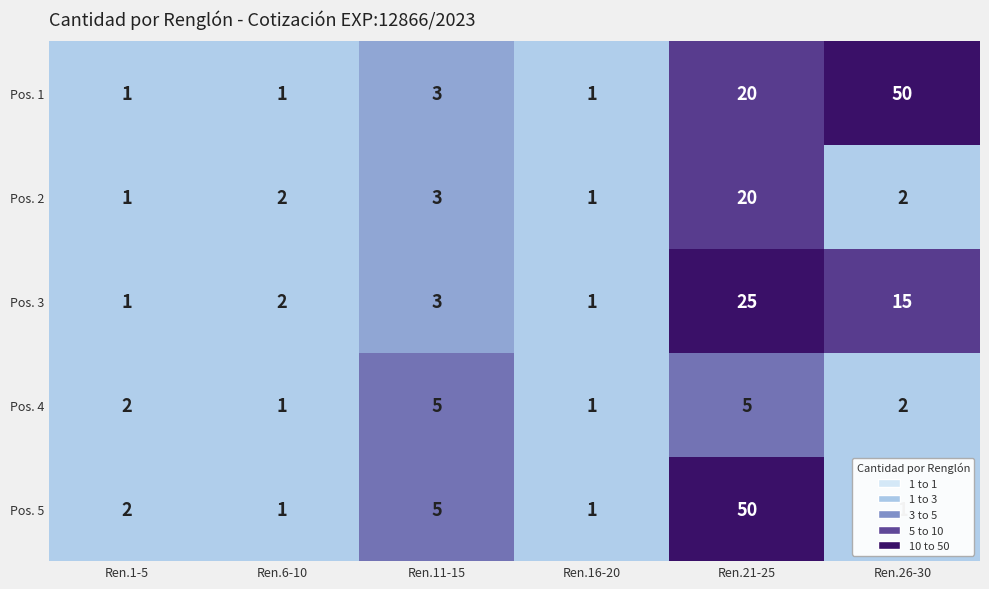

What is the sum of all Pos. 5 values?

60